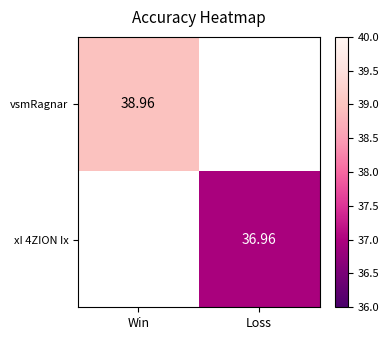

True or false: xI 4ZION Ix has a value of 52.5 at Loss.

False